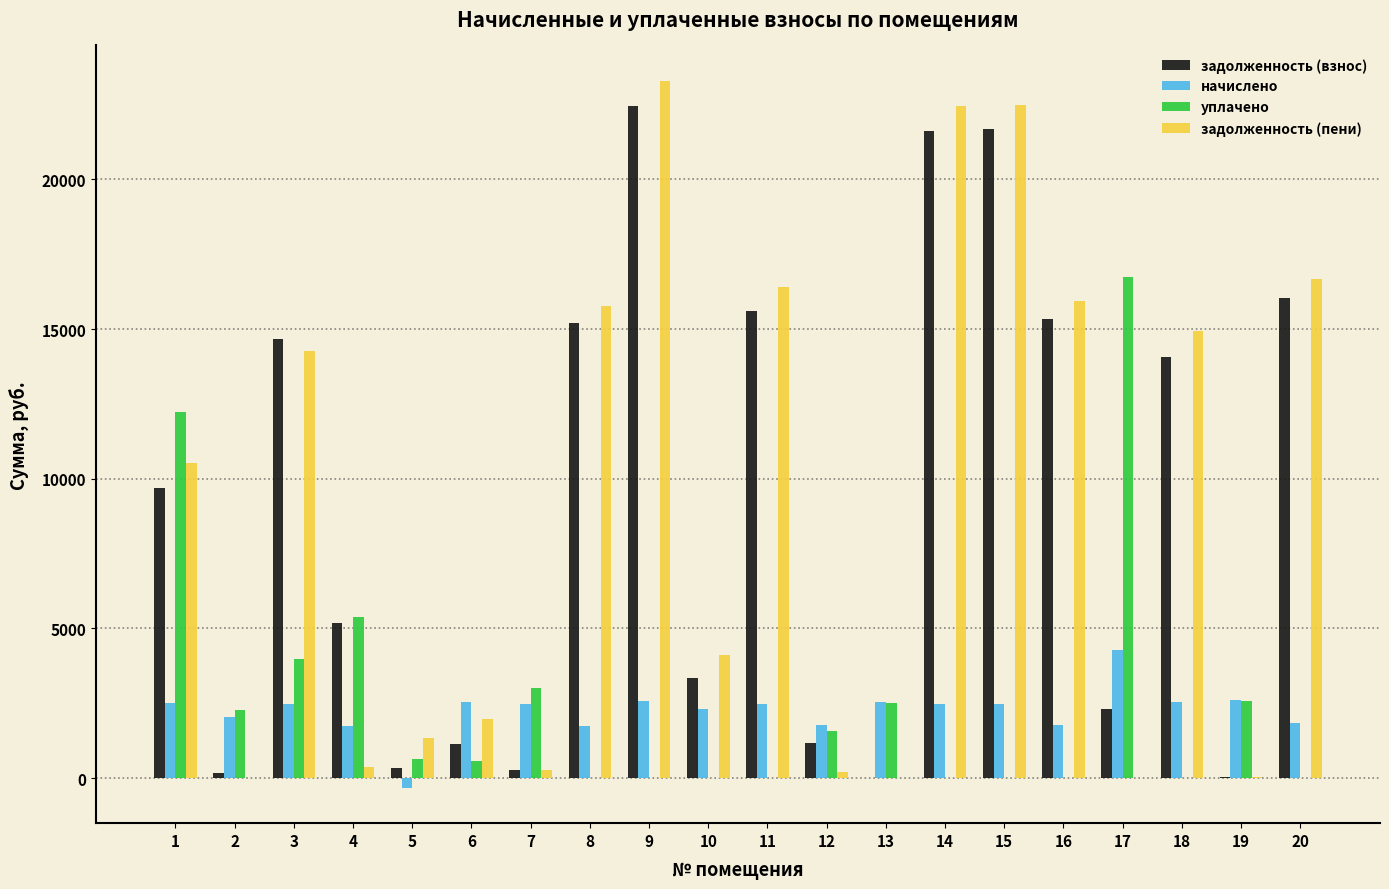

The value of задолженность (взнос) at 20 is 10670.6. True or false?

False